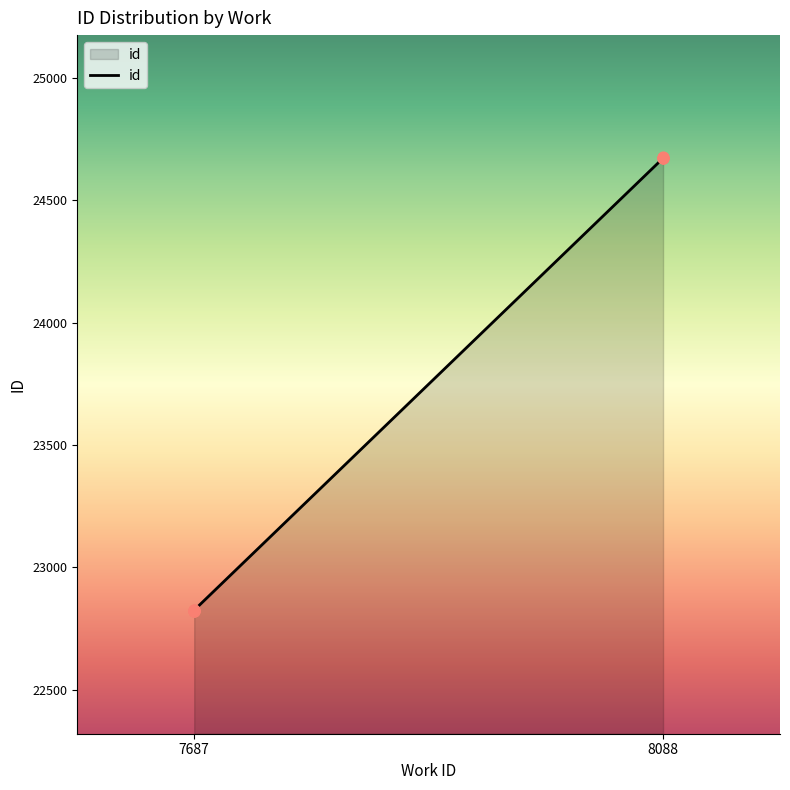

What is the change in value from 7687 to 8088?

+1848